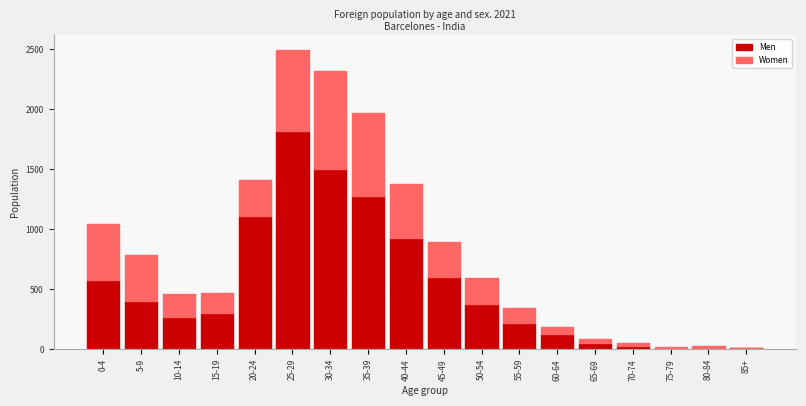

At which category is the sum across all series the highest?

25-29